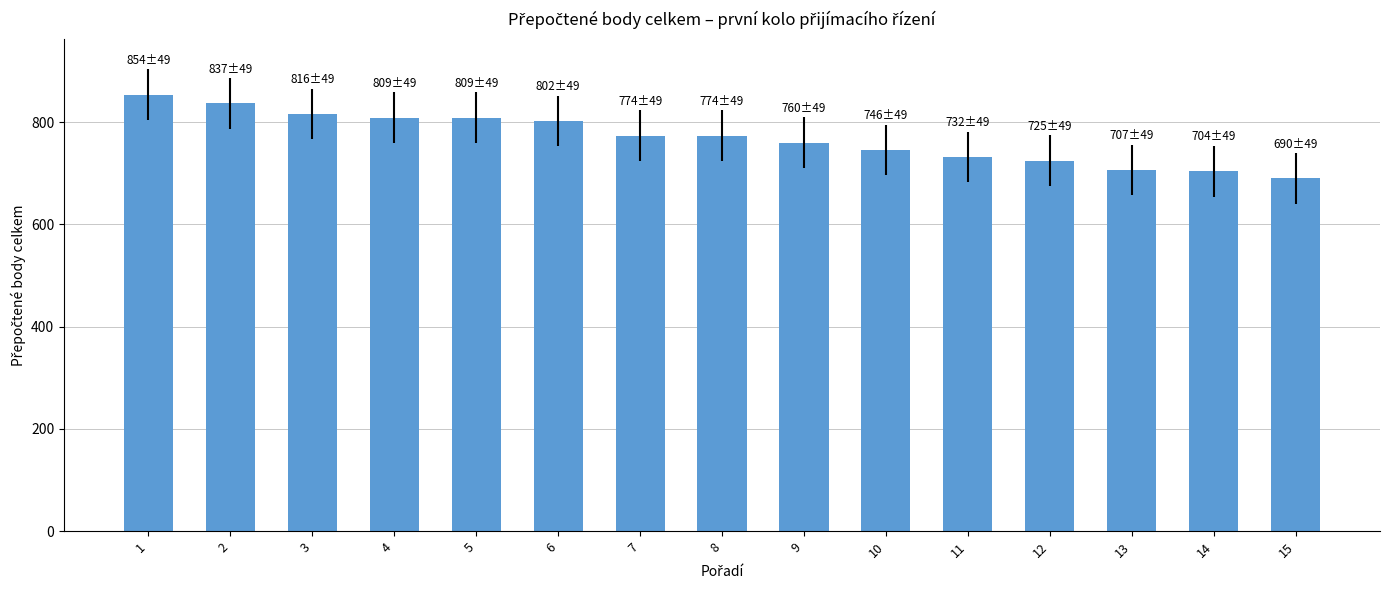

What is the value of the 12th bar from the left?

725